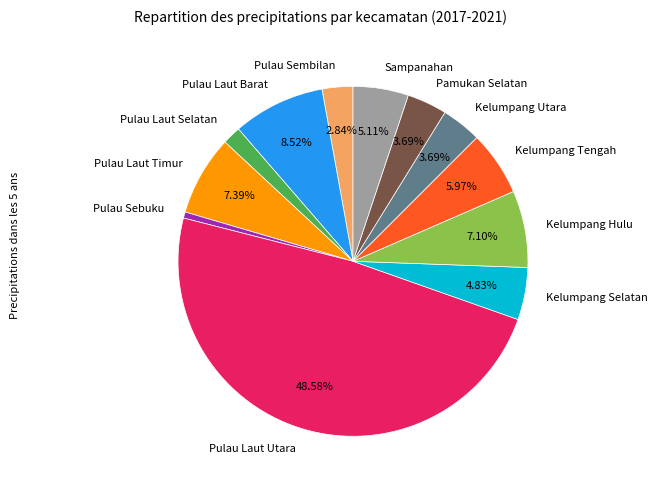

Between Kelumpang Selatan and Pulau Laut Utara, which is larger?

Pulau Laut Utara